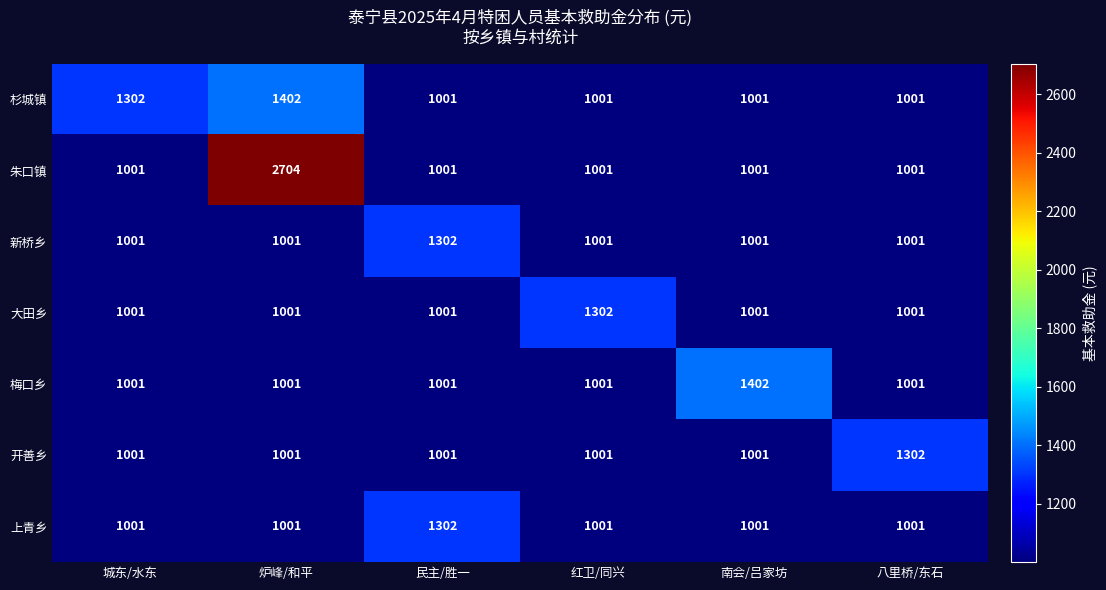

Read the 大田乡 value at 南会/吕家坊.

1001